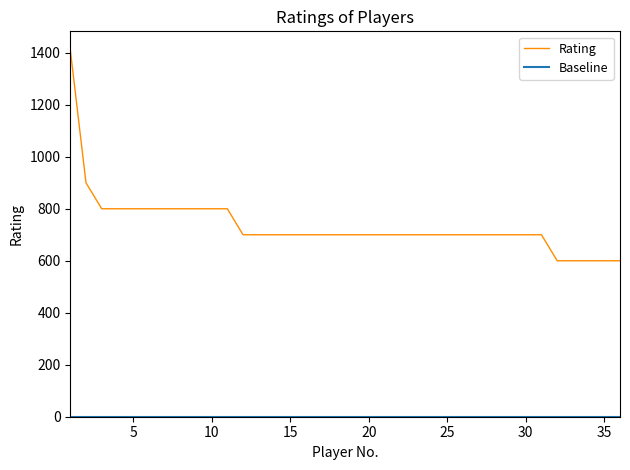

What is the difference between the maximum and minimum values in the Rating series?

812